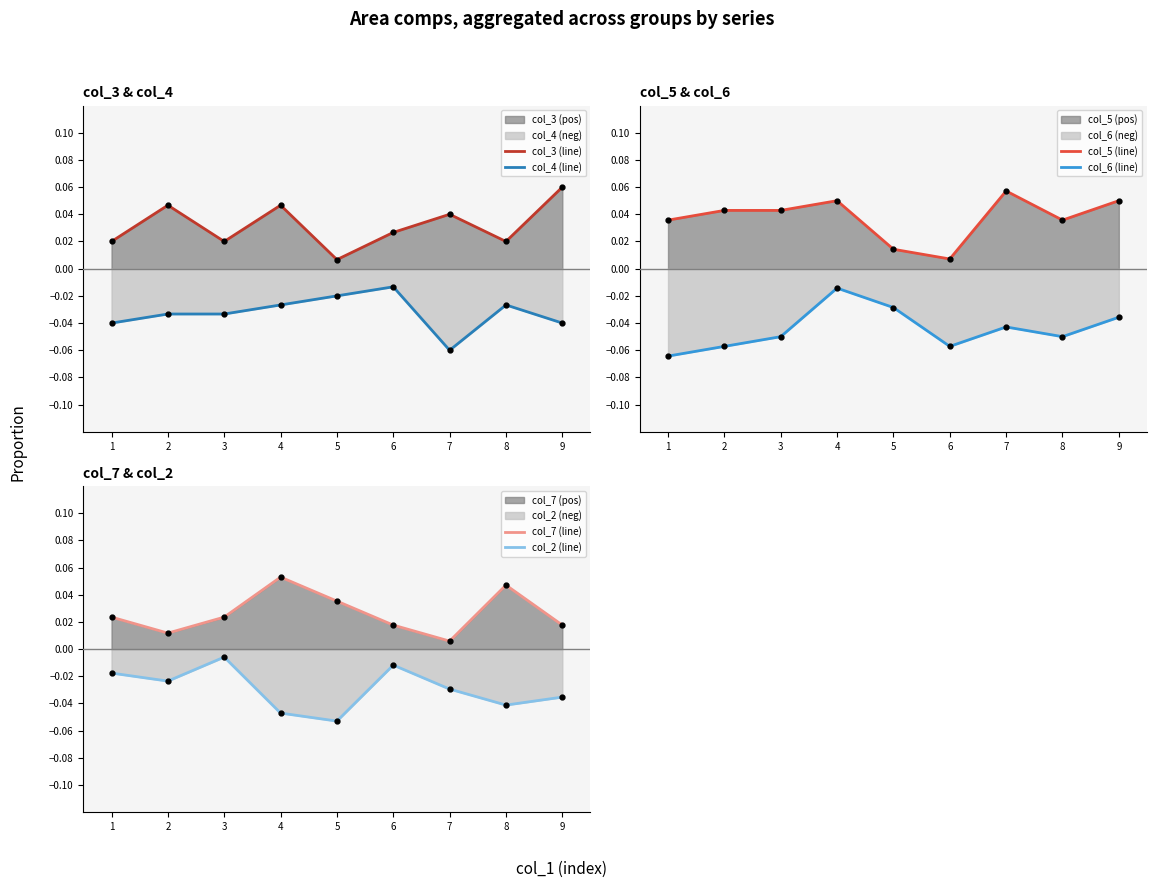

Which series has the largest total across all categories?

col_5 (line)